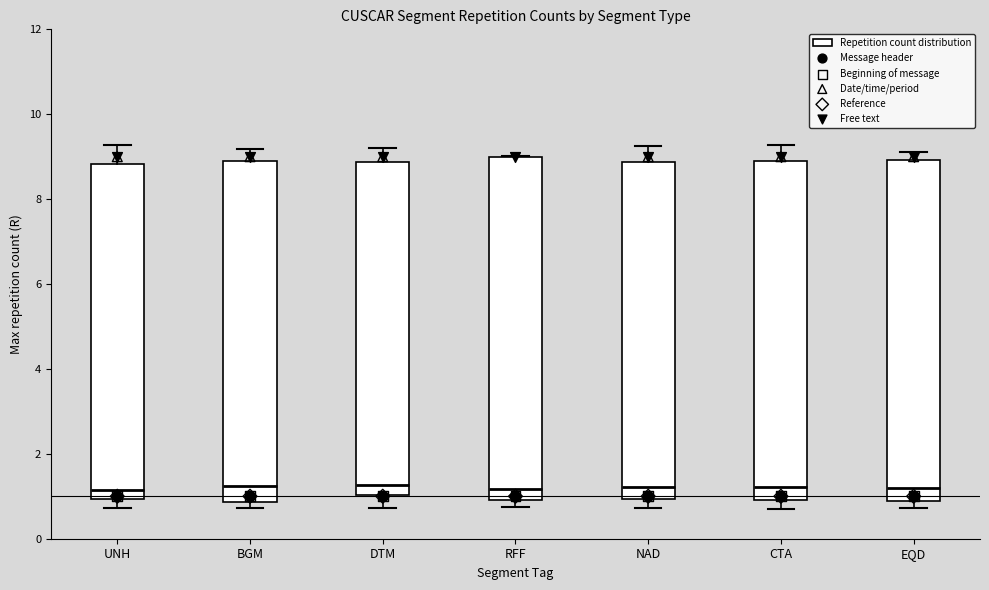

Reading left to right, read every box against the y-axis: the position of its median line, the range the box covers, and the ends of its whiskers. The values are not printed on the chart, so give them approximately, as read against the axis.

UNH: median 1.2, box 1.0 to 8.8, whiskers 0.8 to 9.2
BGM: median 1.2, box 0.8 to 8.8, whiskers 0.8 (just below the box's lower edge) to 9.2
DTM: median 1.2, box 1.0 to 8.8, whiskers 0.8 to 9.2
RFF: median 1.2, box 1.0 to 9.0, whiskers 0.8 to 9.0
NAD: median 1.2, box 1.0 to 8.8, whiskers 0.8 to 9.2
CTA: median 1.2, box 1.0 to 8.8, whiskers 0.8 to 9.2
EQD: median 1.2, box 0.8 to 9.0, whiskers 0.8 (just below the box's lower edge) to 9.2